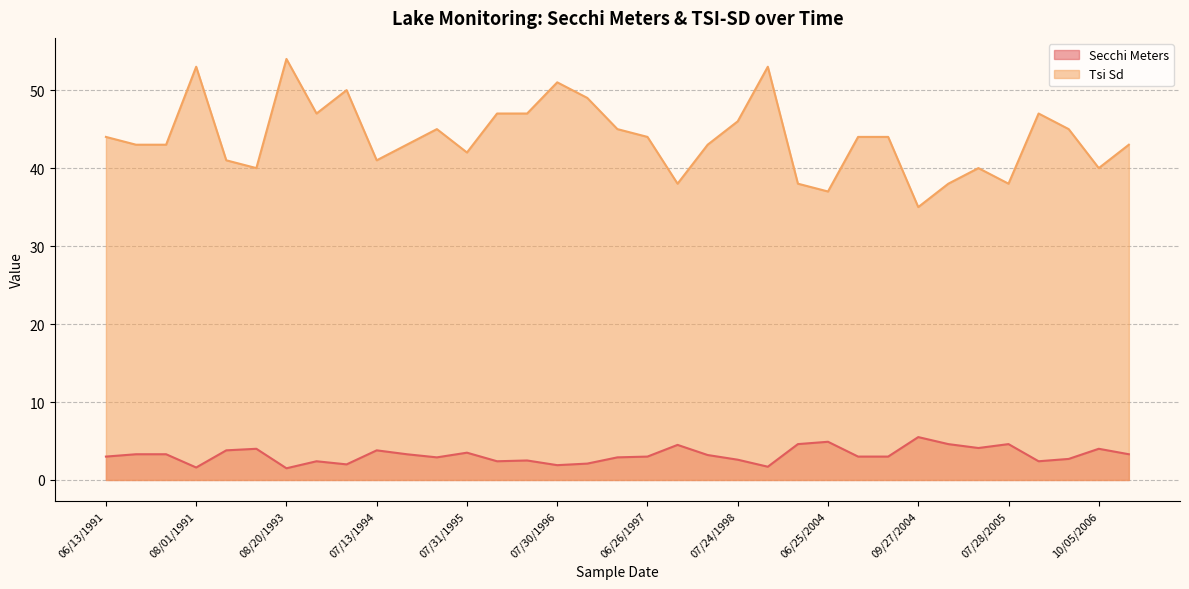

What is the highest value of the Tsi Sd series?

54.0